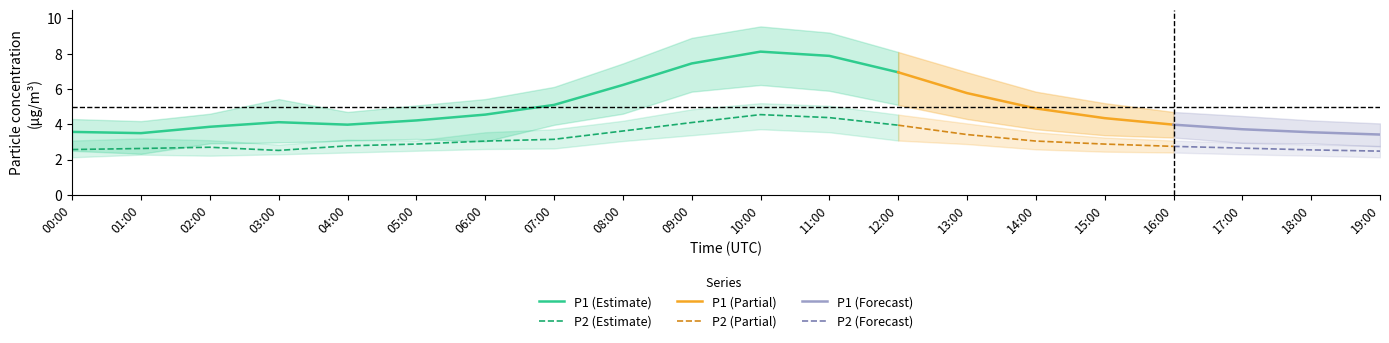

True or false: P1_lower and P1_upper cross at least once.

False